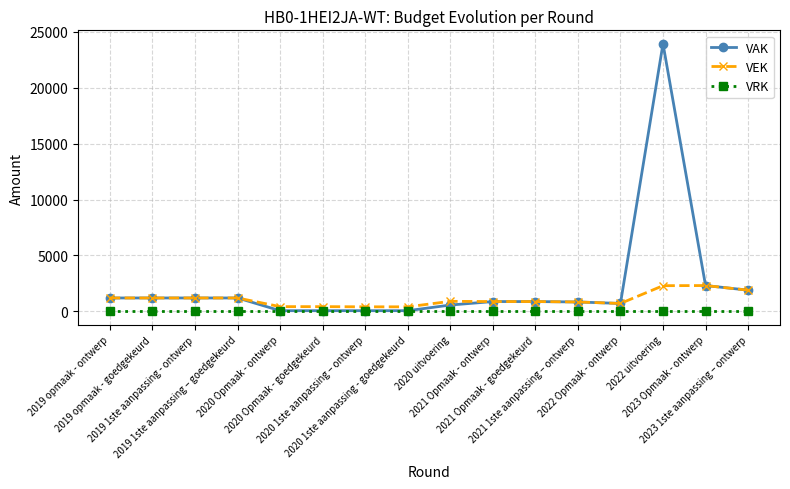

What is the label of the 4th point from the left?

2019 1ste aanpassing – goedgekeurd